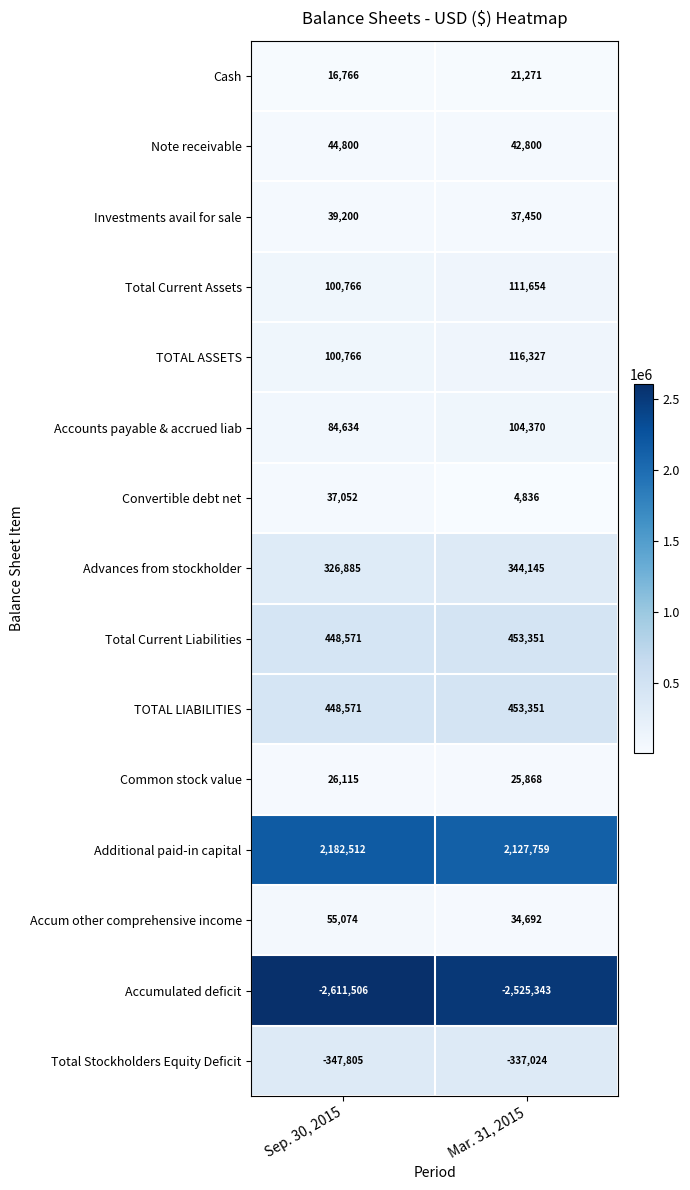

What value does the Total Current Assets series have at Mar. 31, 2015?

111654